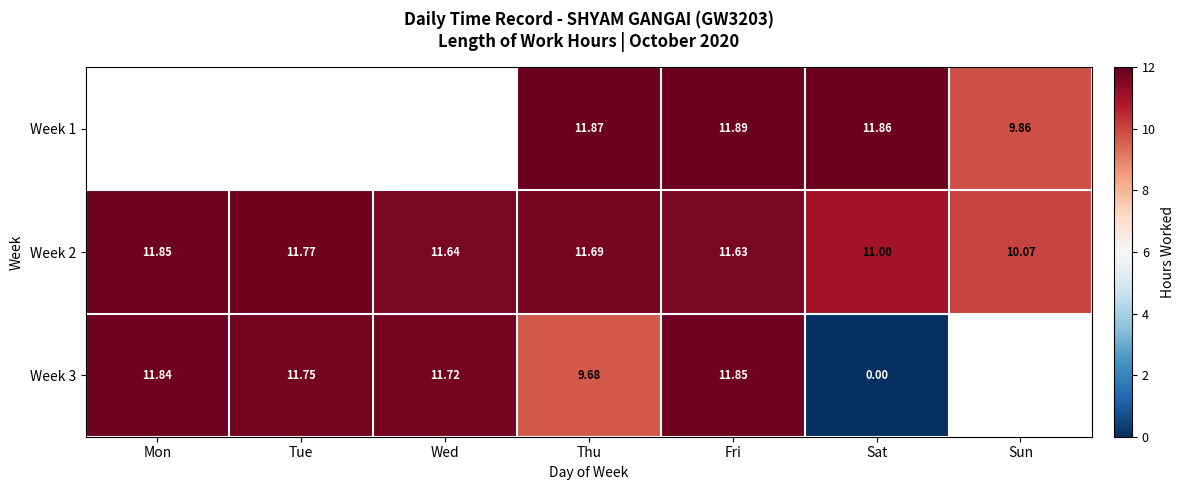

Which has a higher value, Fri or Thu?

Fri